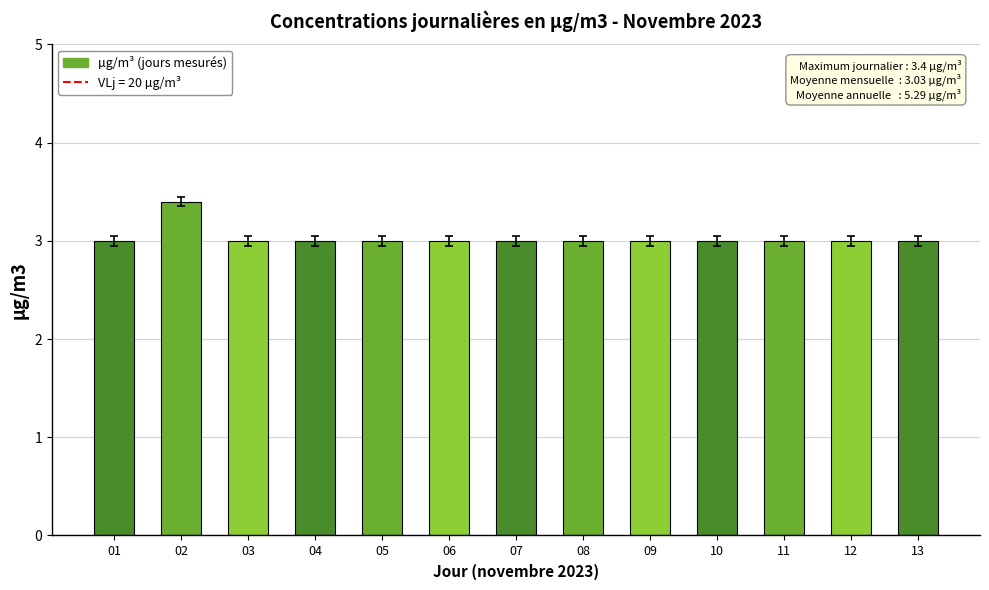

What is the value of the 3rd bar from the left?

3.0